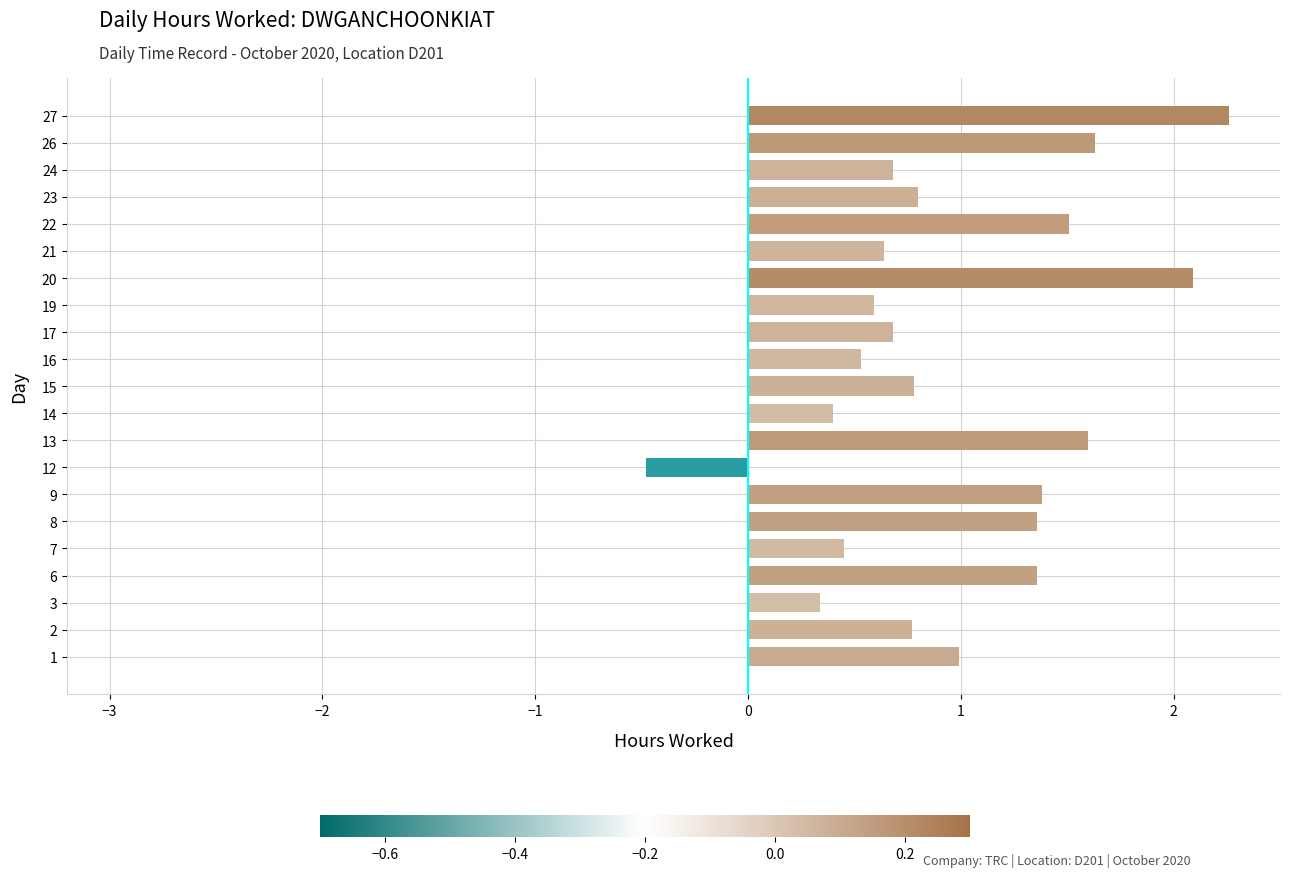

What is the average value?

1.0